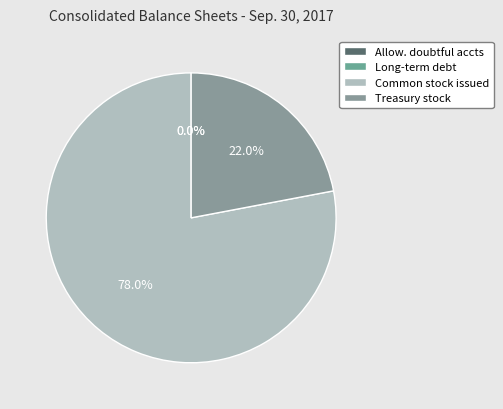

What is the largest slice in the pie chart?

Common stock issued